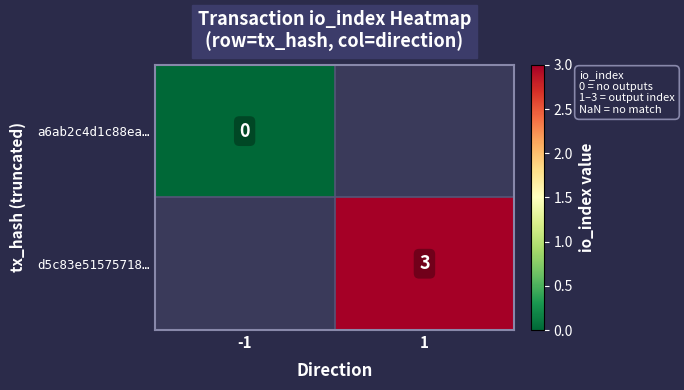

Is the value of a6ab2c4d1c88ea… at -1 greater than the value of d5c83e51575718… at 1?

No